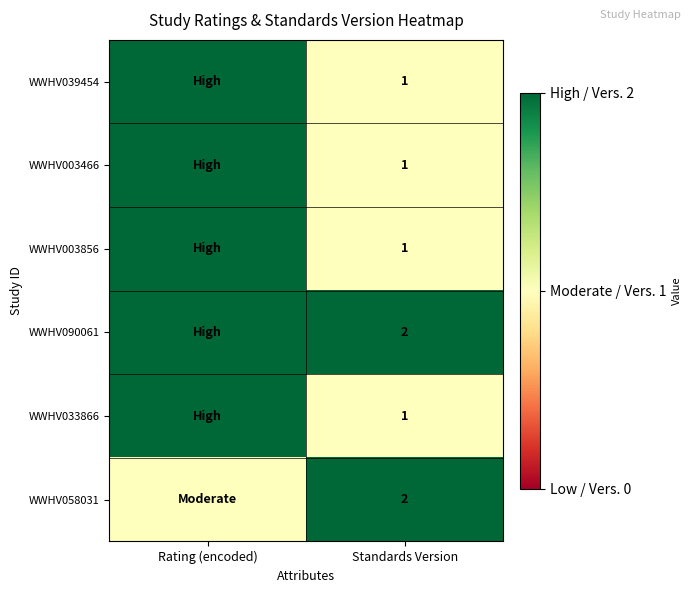

The value of WWHV090061 at Standards Version is 2. True or false?

True